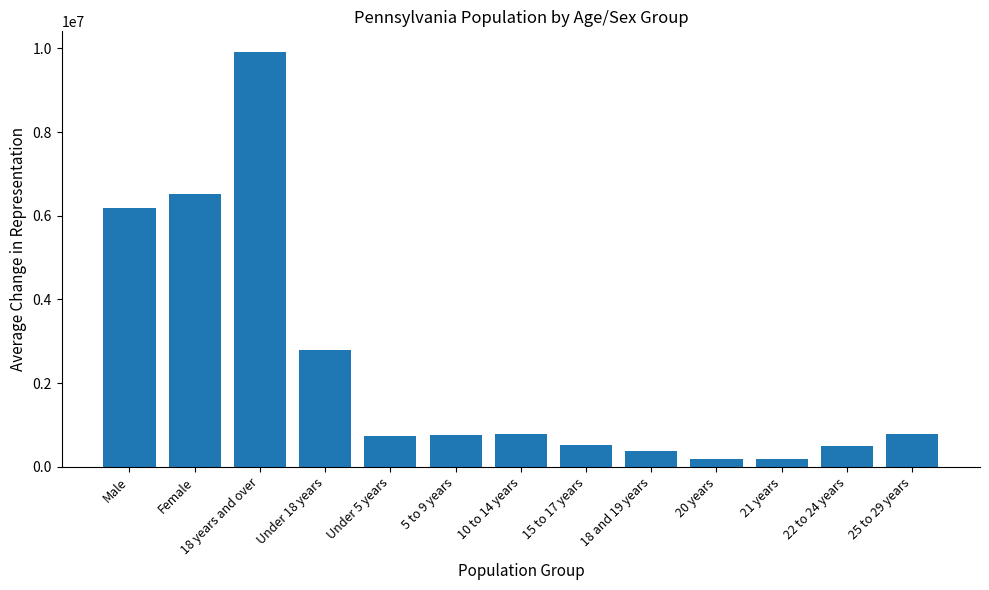

What is the approximate value at 18 and 19 years, to the nearest 100?

387200